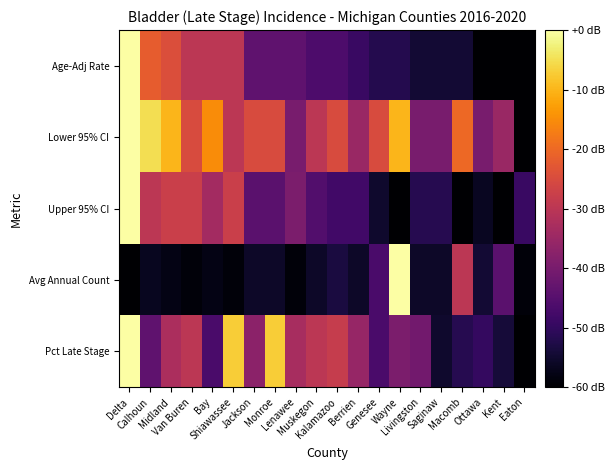

What is the difference between the highest and lowest values at Muskegon?

25.6